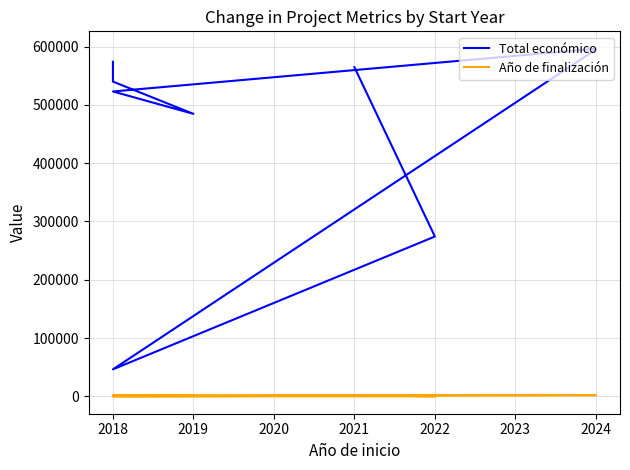

True or false: Total económico has more than 1 points higher than both neighbors.

False